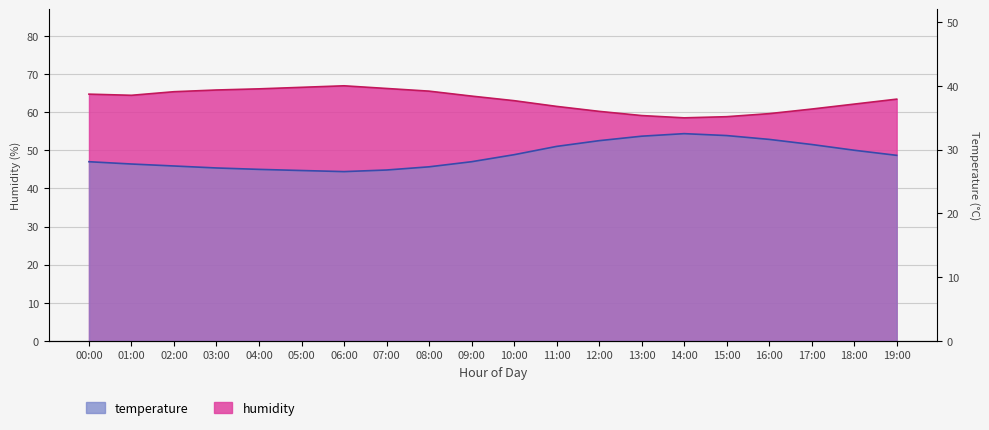

What is the value of the temperature point at the 15th from the left?

32.5